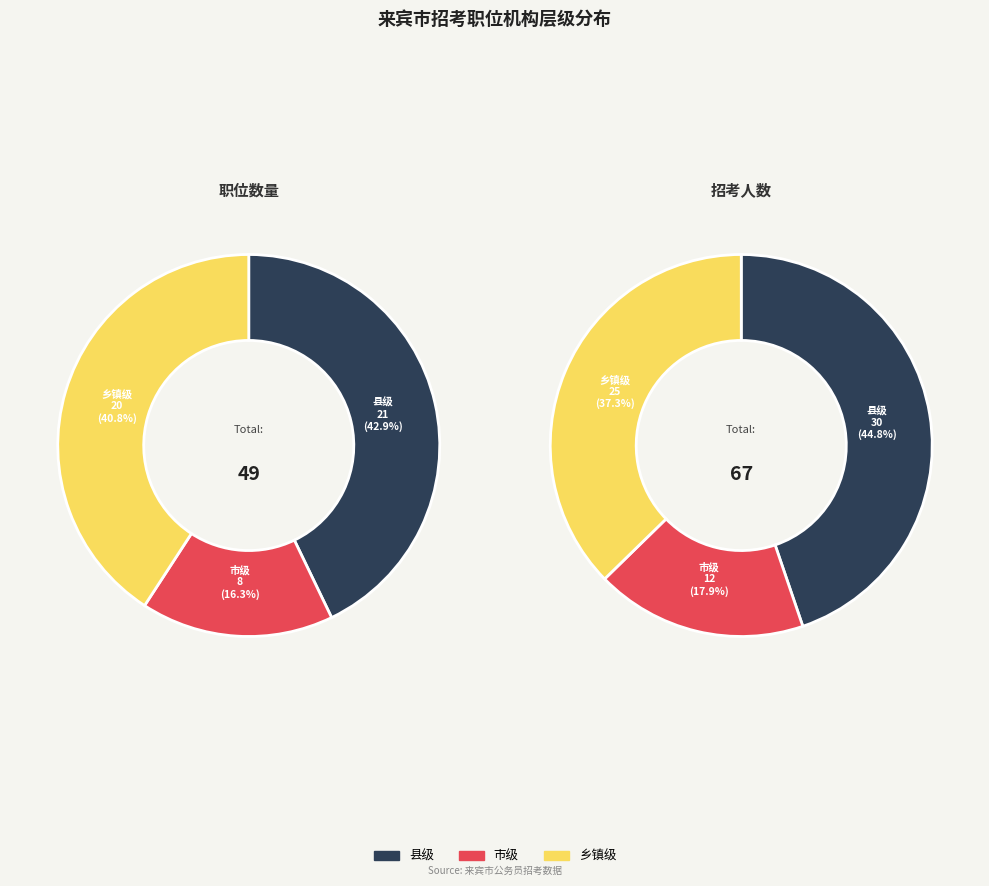

What is the total percentage of 乡镇级 and 市级?

55.2%